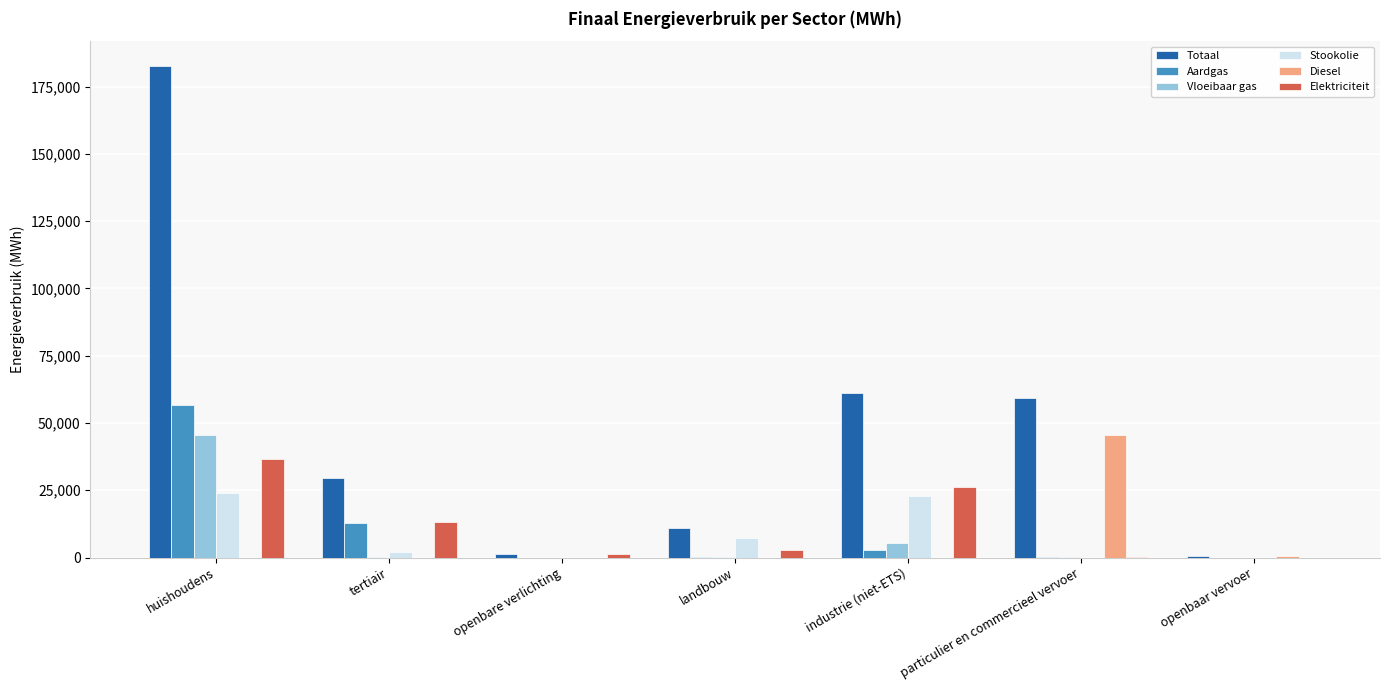

The Aardgas series shows 56619.0 at huishoudens. True or false?

True